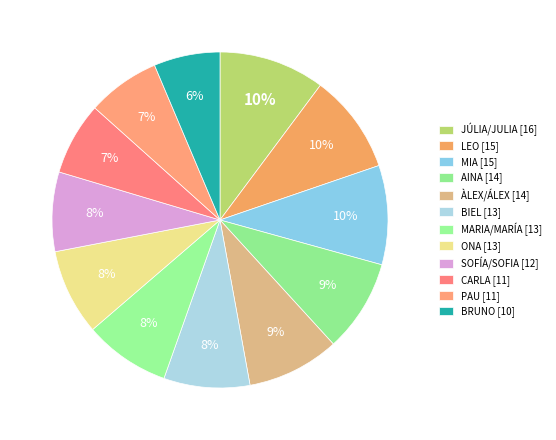

Is CARLA the majority of the pie?

No